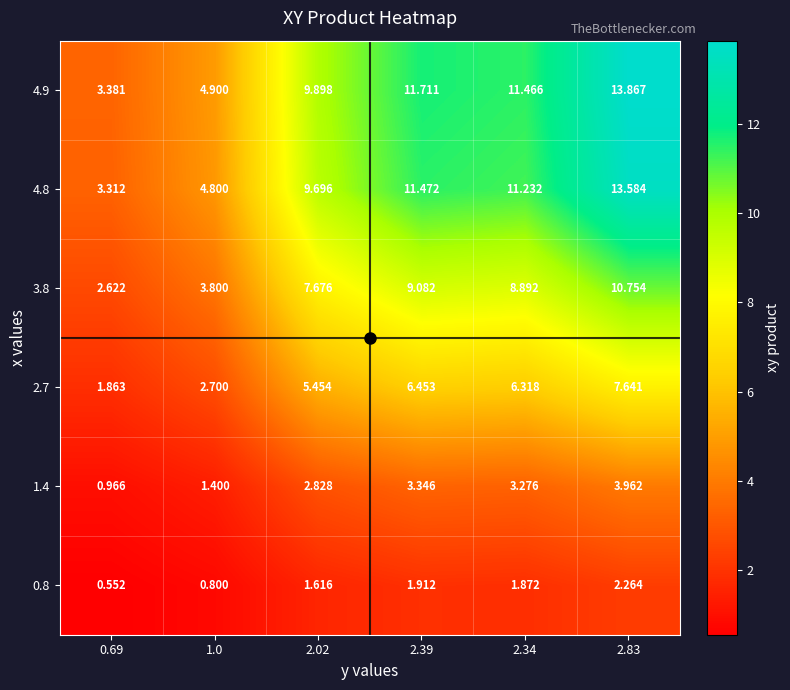

Is the value of 1.4 at 1.0 greater than the value of 2.7 at 2.02?

No